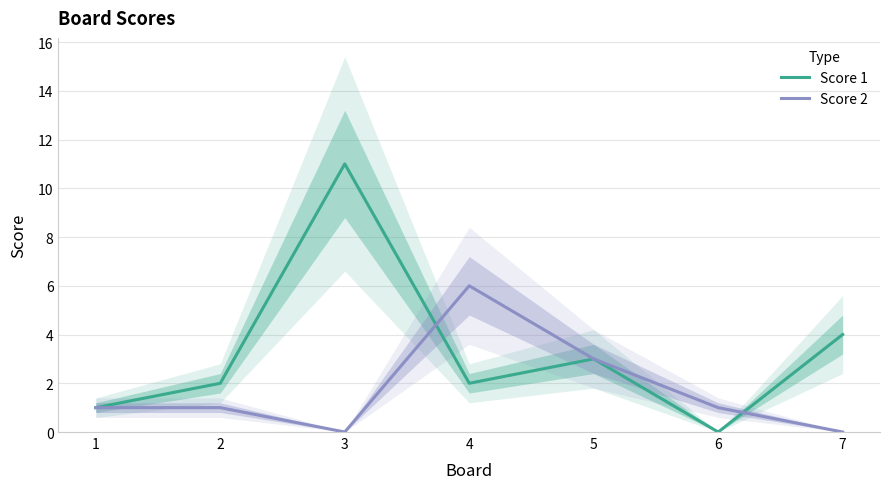

What are all the series names shown in the legend?

Score 1, Score 2